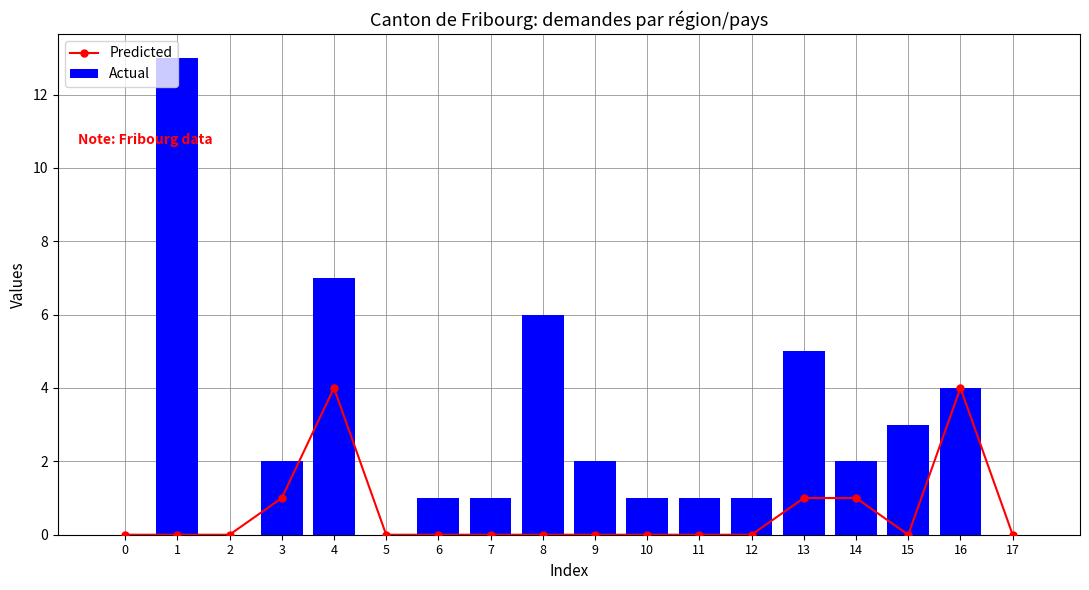

What is the difference between the highest and lowest values at 12?

1